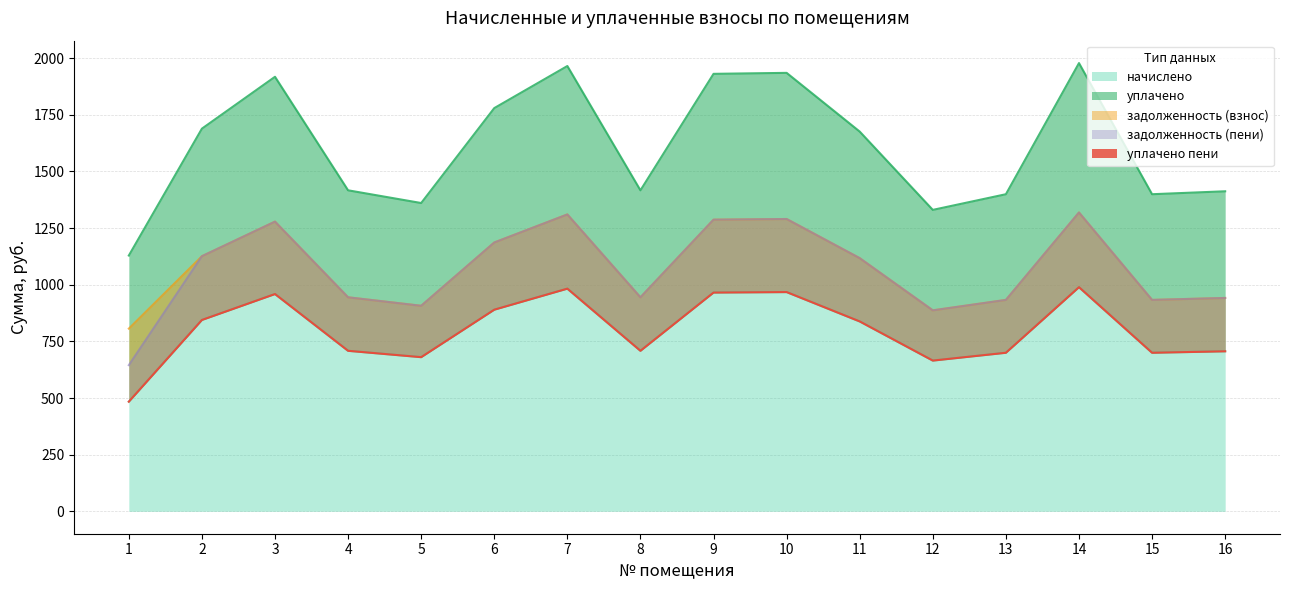

Which category has the lowest value across all series?

1